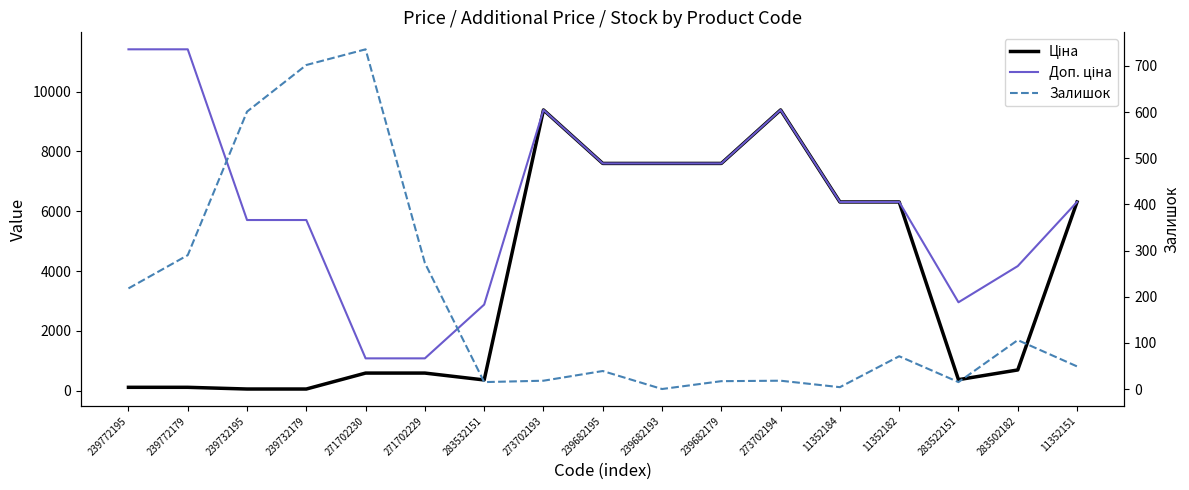

True or false: Доп. ціна and Залишок intersect in this chart.

False